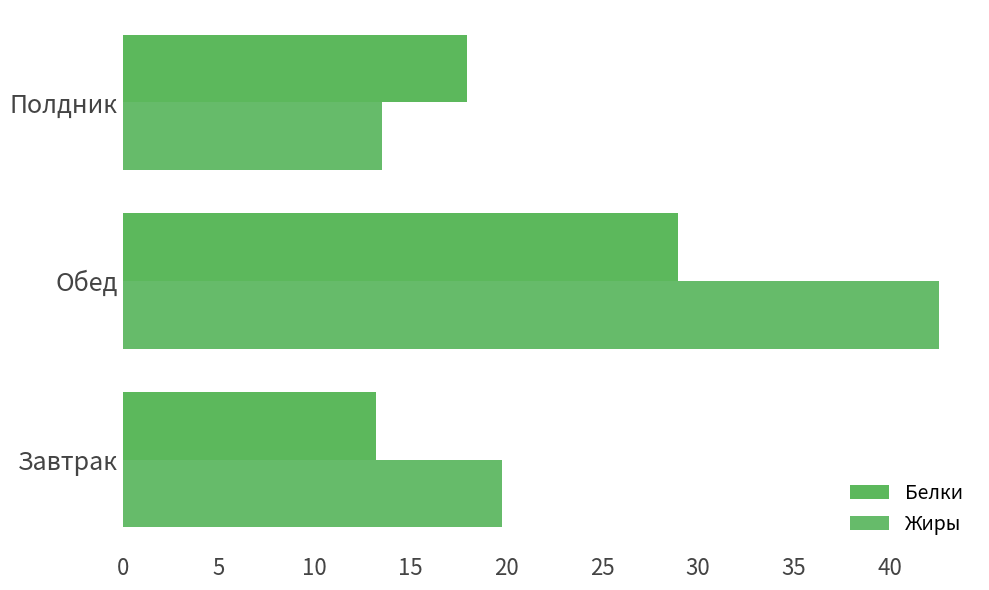

Rank the series by their average value, from highest to lowest.

Жиры, Белки